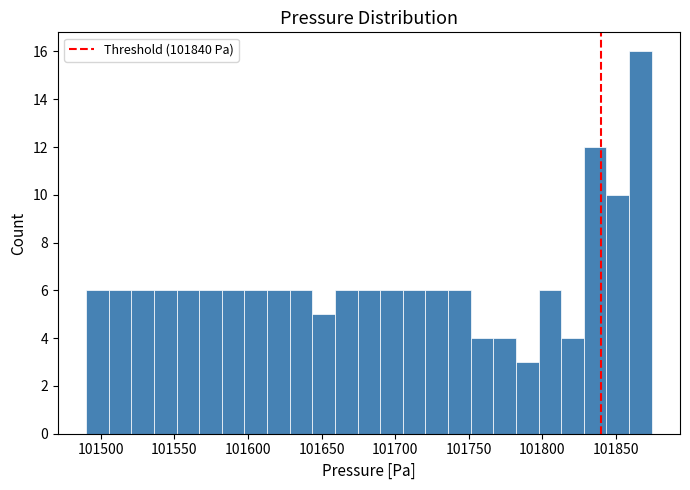

Around what value on the x-axis is the tallest bar? Give the approximate position of its centre, as read against the axis.

101865